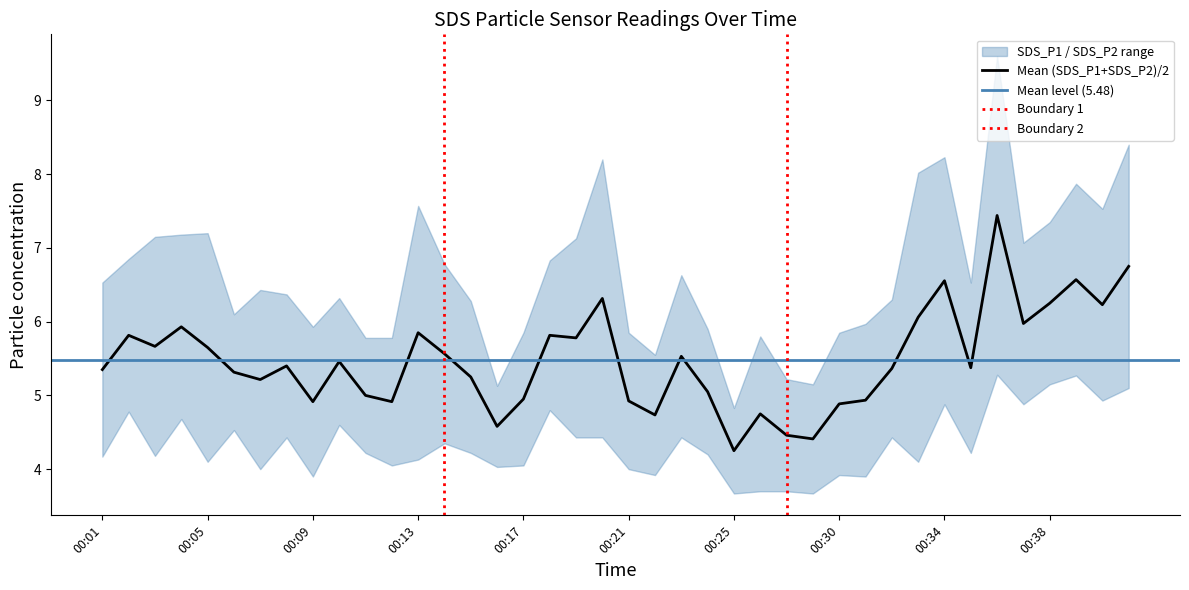

How many lines are shown in the chart?

2